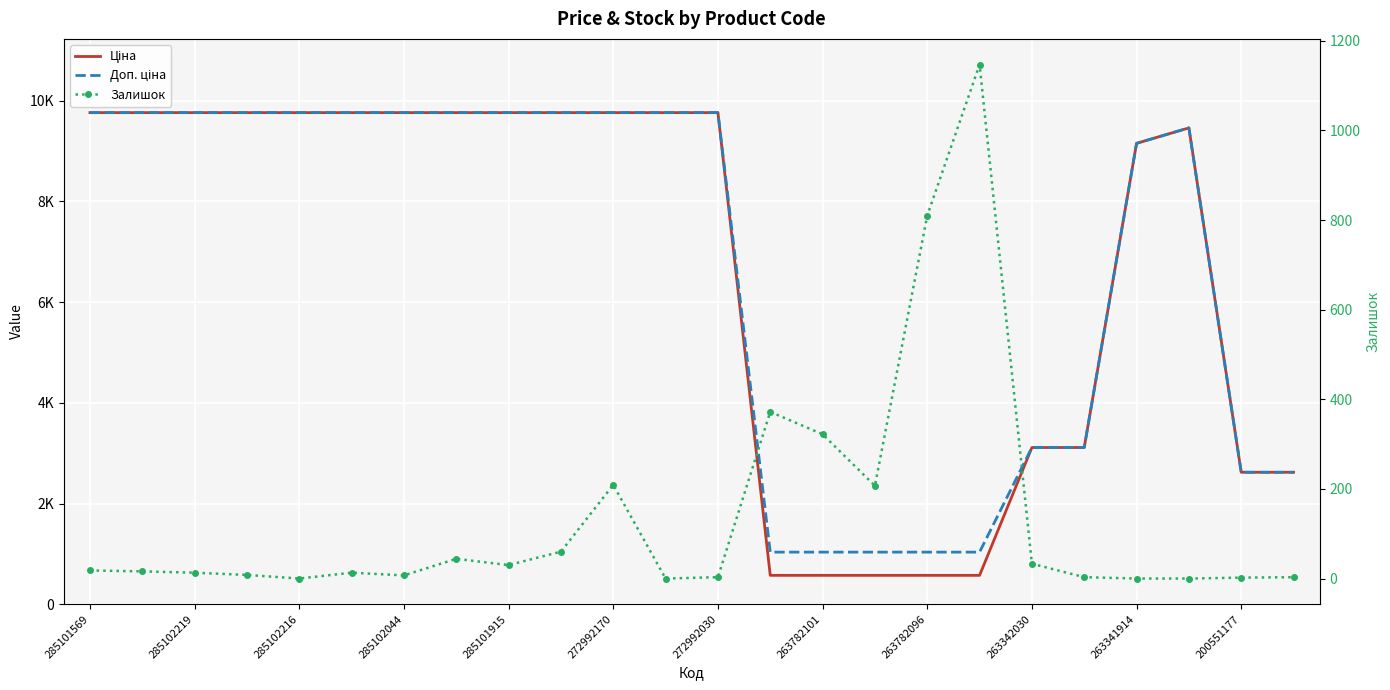

Which series has the widest spread of values?

Ціна